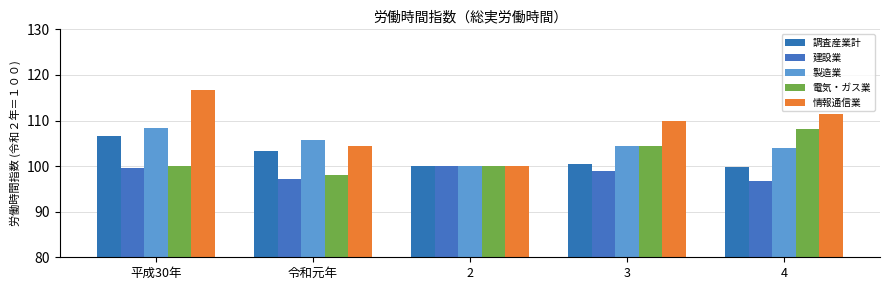

At which label does 情報通信業 reach its minimum?

2